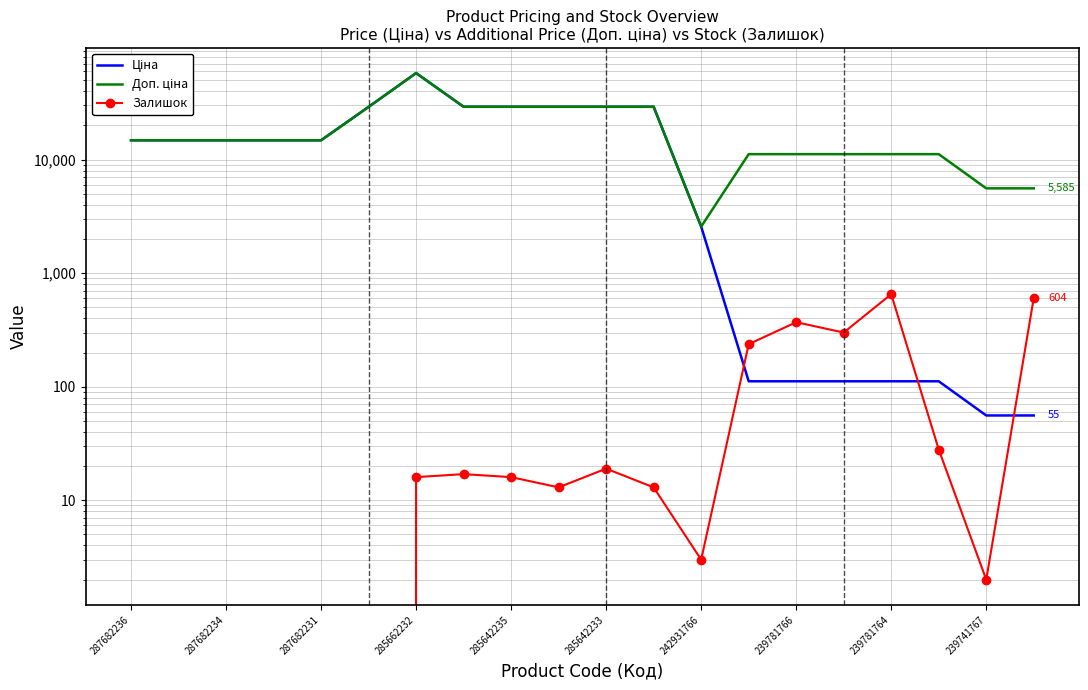

What is the lowest value of the Доп. ціна series?

2572.0